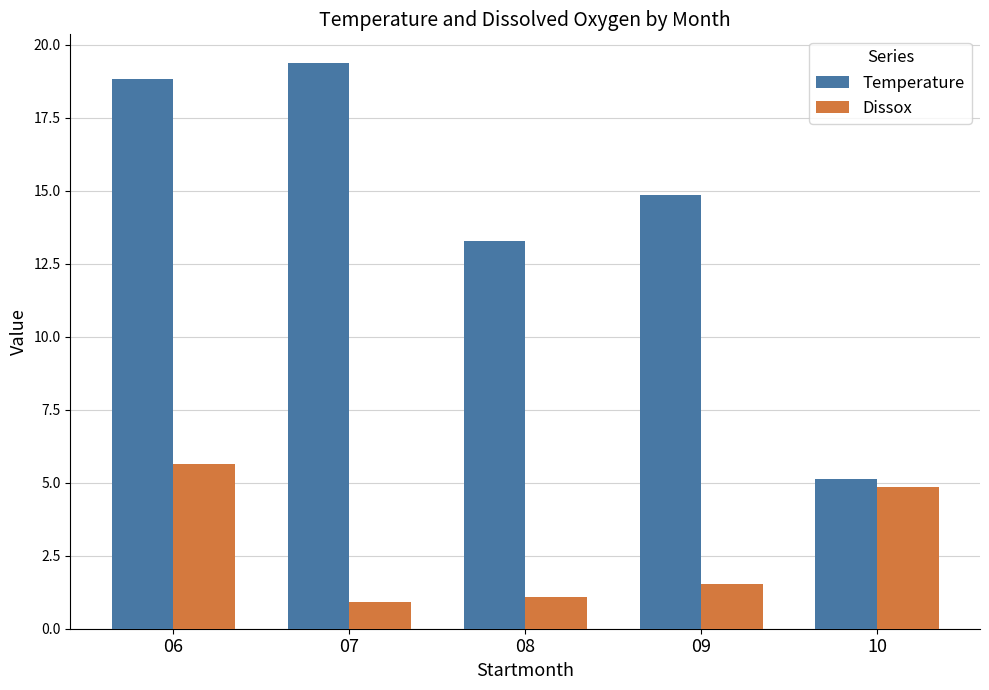

The Dissox series shows 1.1 at 08. True or false?

True